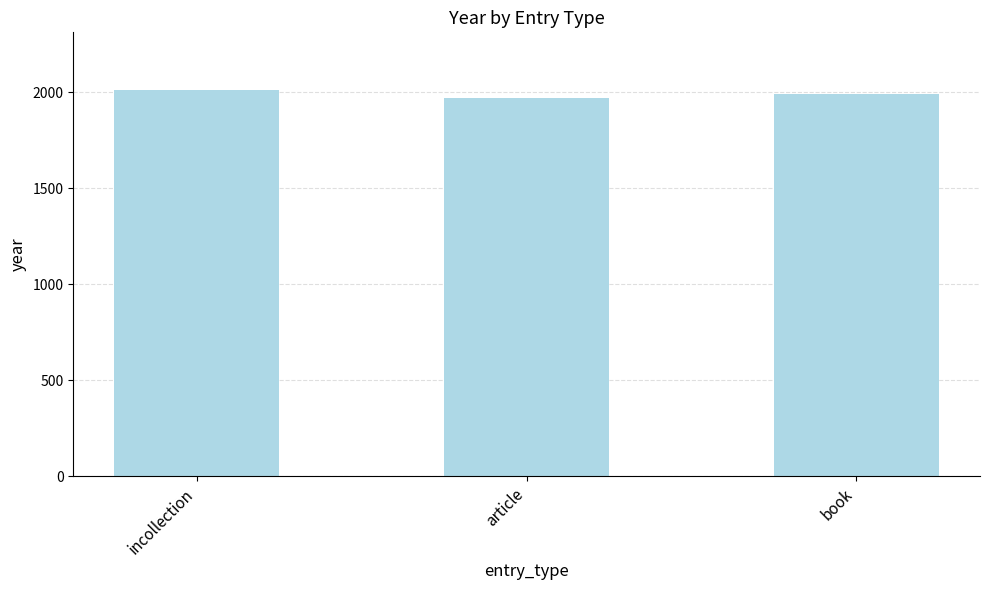

List the labels in order of value, smallest first.

article, book, incollection